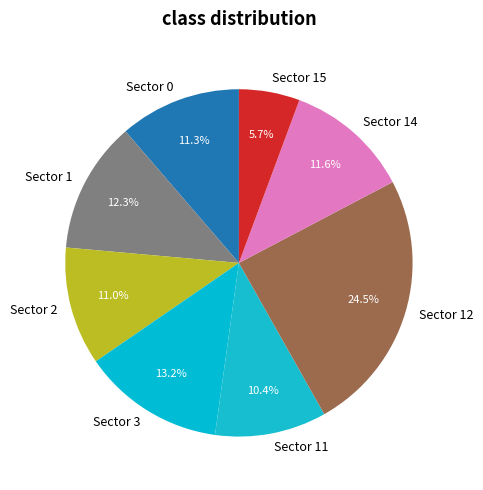

Which category has the biggest portion of the pie?

Sector 12